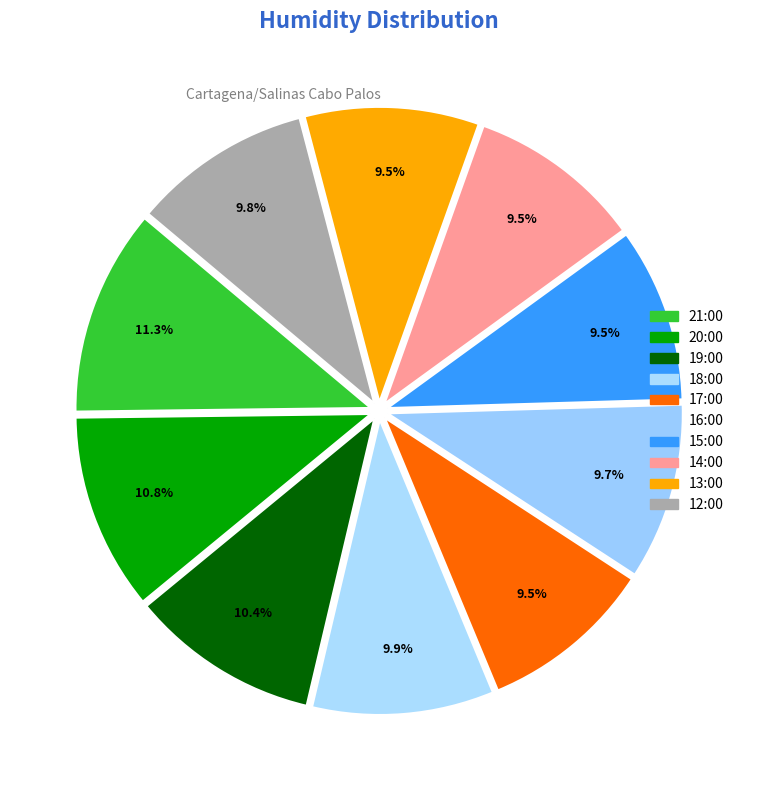

Count the number of slices in the pie.

10